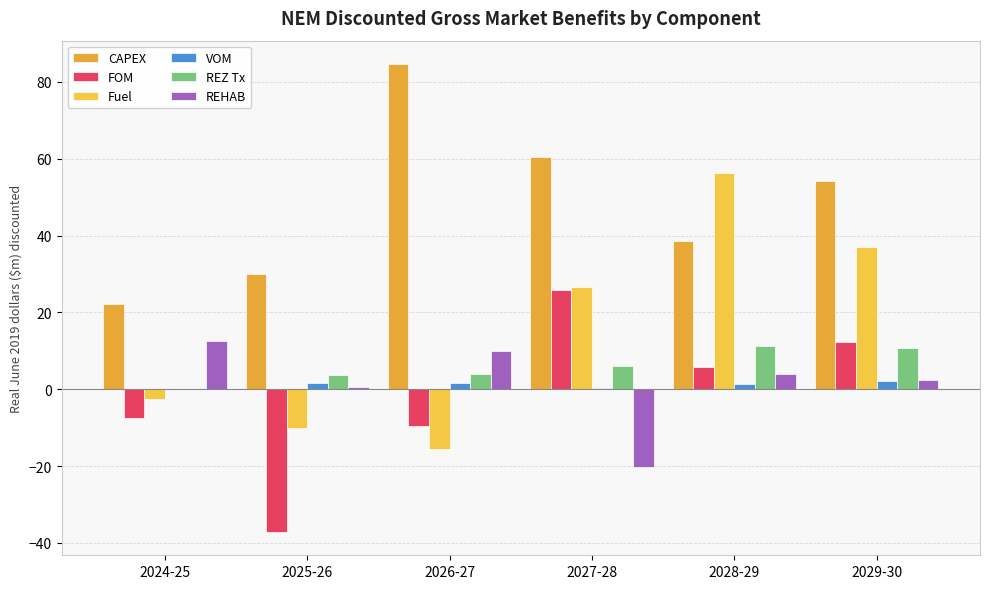

What is the value of the VOM bar at the 5th from the left?

1.3